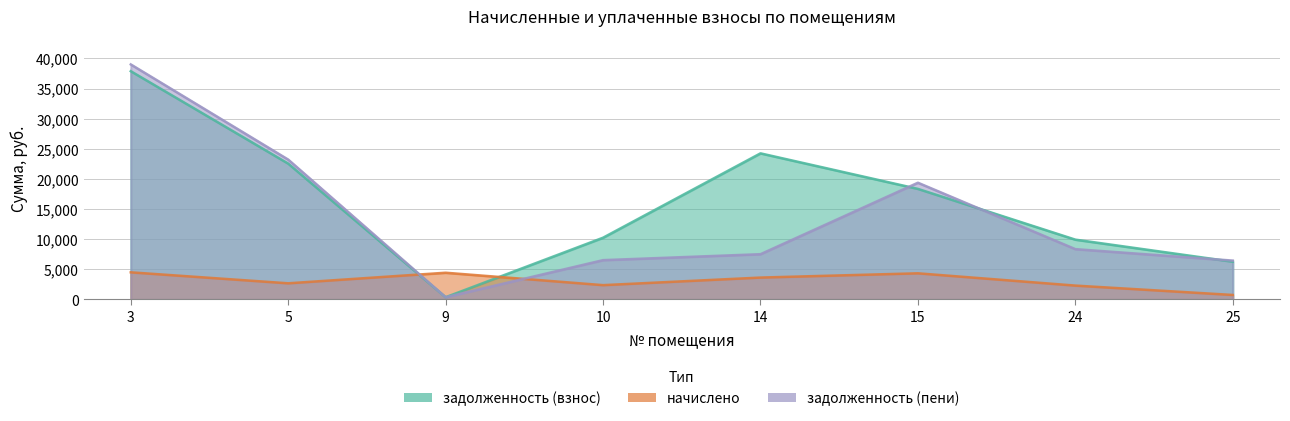

Rank the categories by начислено value from highest to lowest.

3, 9, 15, 14, 5, 10, 24, 25